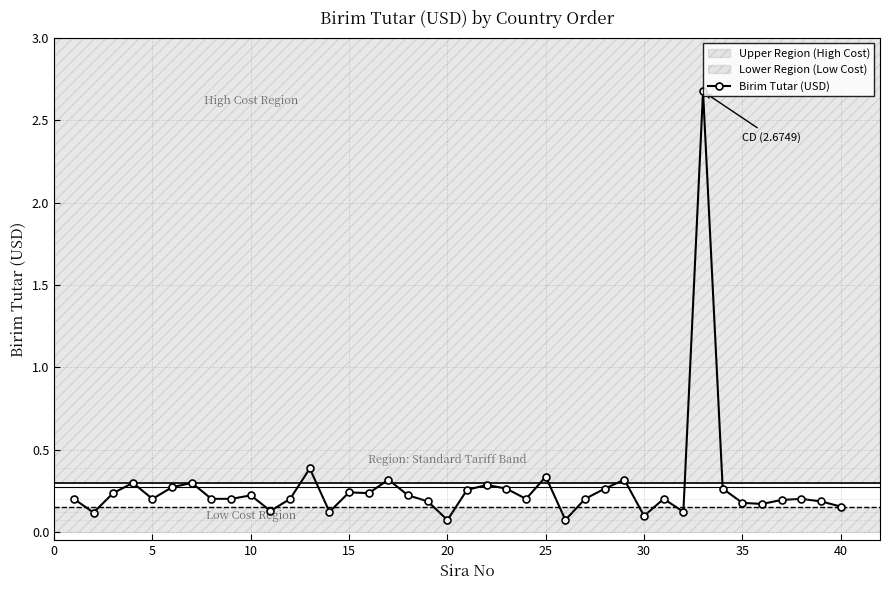

What is the difference between the maximum and second lowest values?

2.6